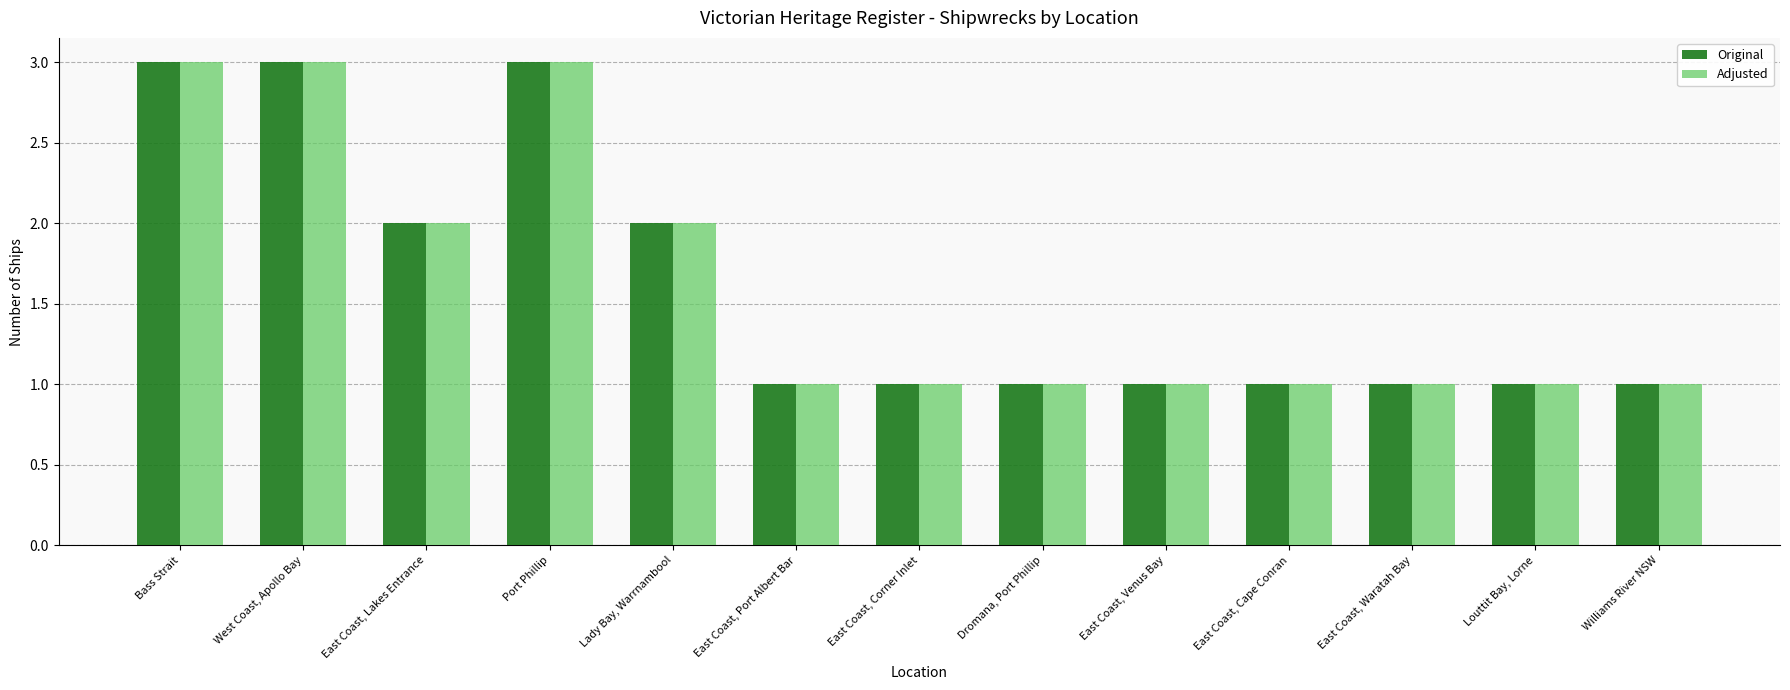

True or false: Adjusted has a value of 2 at Dromana, Port Phillip.

False